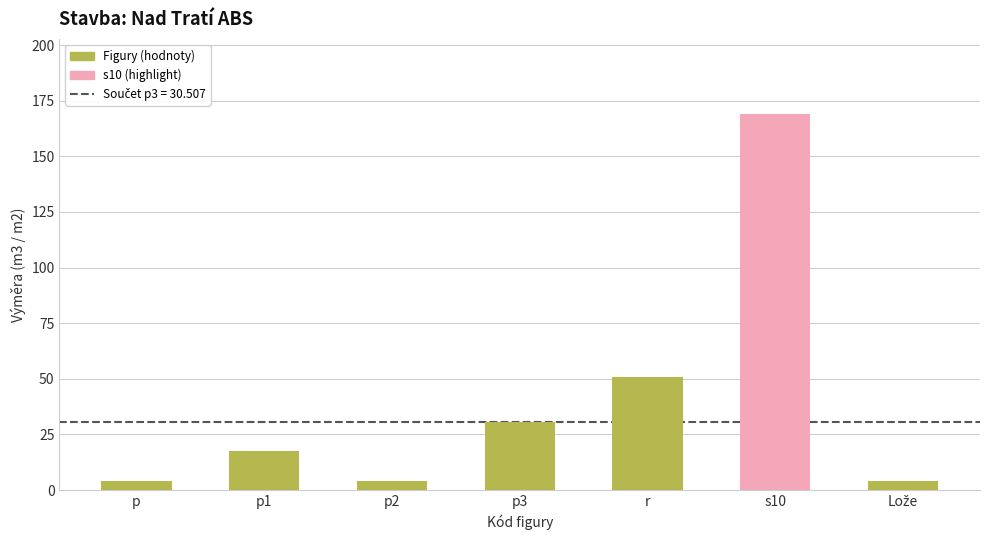

How many data points are less than 17?

3